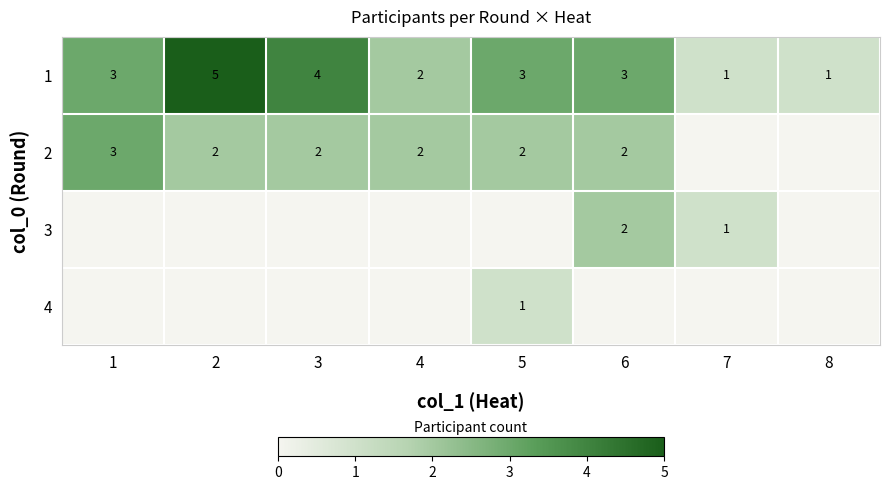

What is the sum of all 1 values?

22